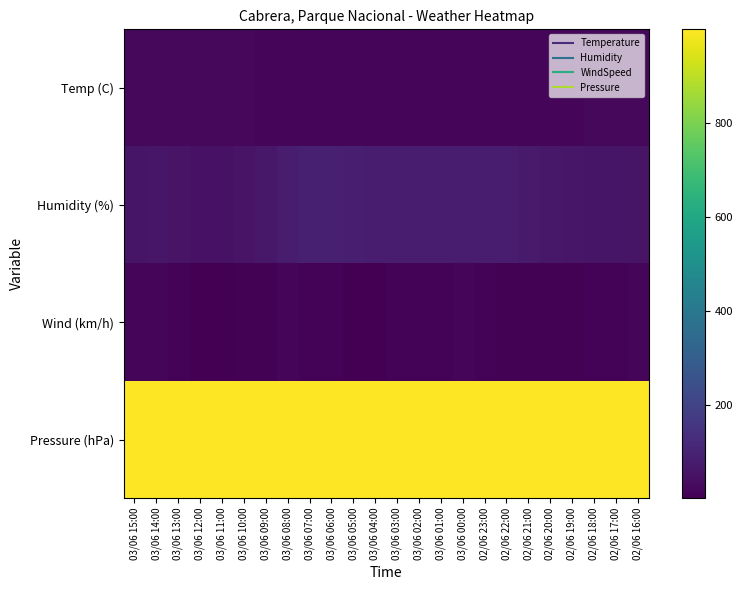

What is the minimum value shown in the chart?

2.0